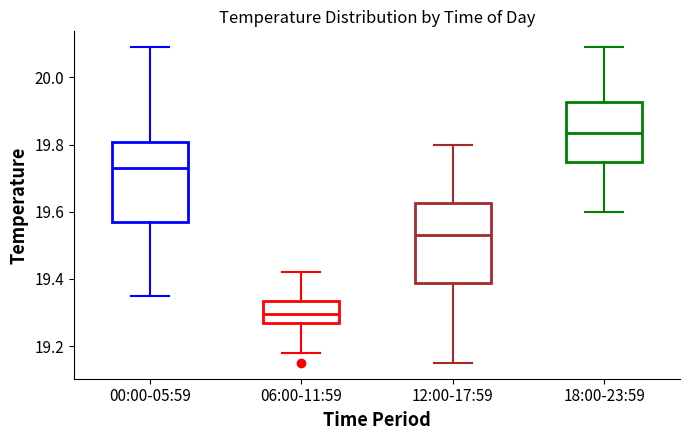

Where does the lower whisker of the box for 18:00-23:59 end on the y-axis? The values are not printed on the chart, so give them approximately, as read against the axis.

19.60